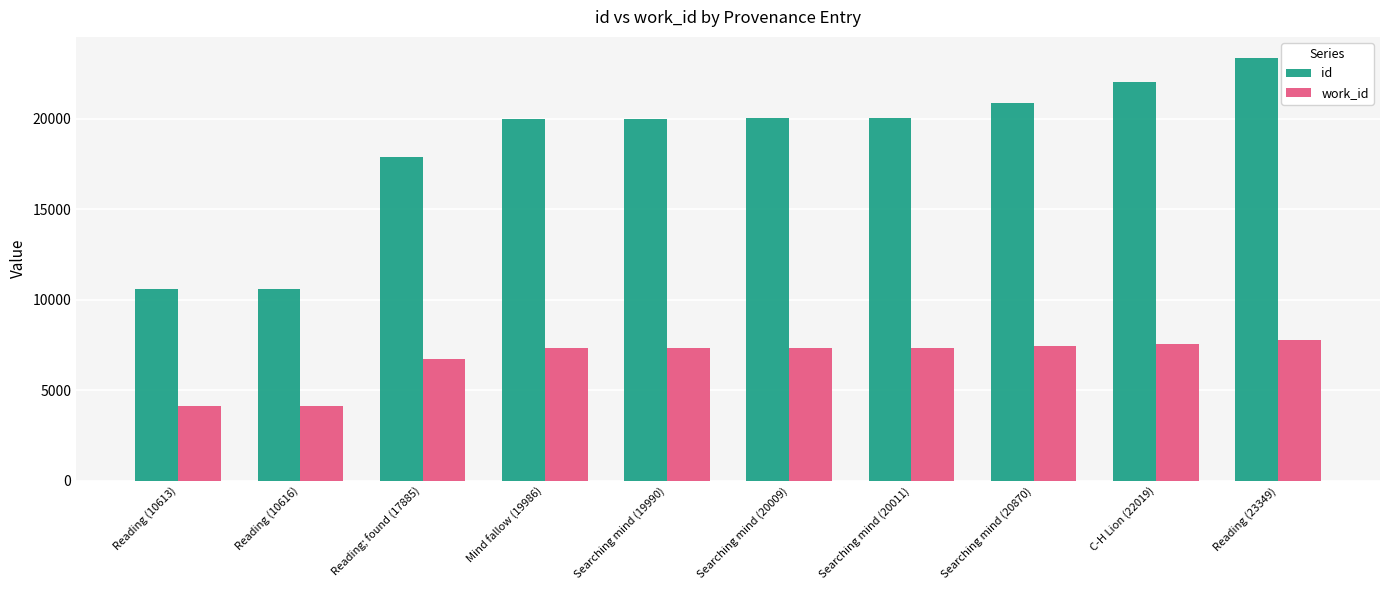

At C-H Lion (22019), list the series in order from smallest to largest.

work_id, id